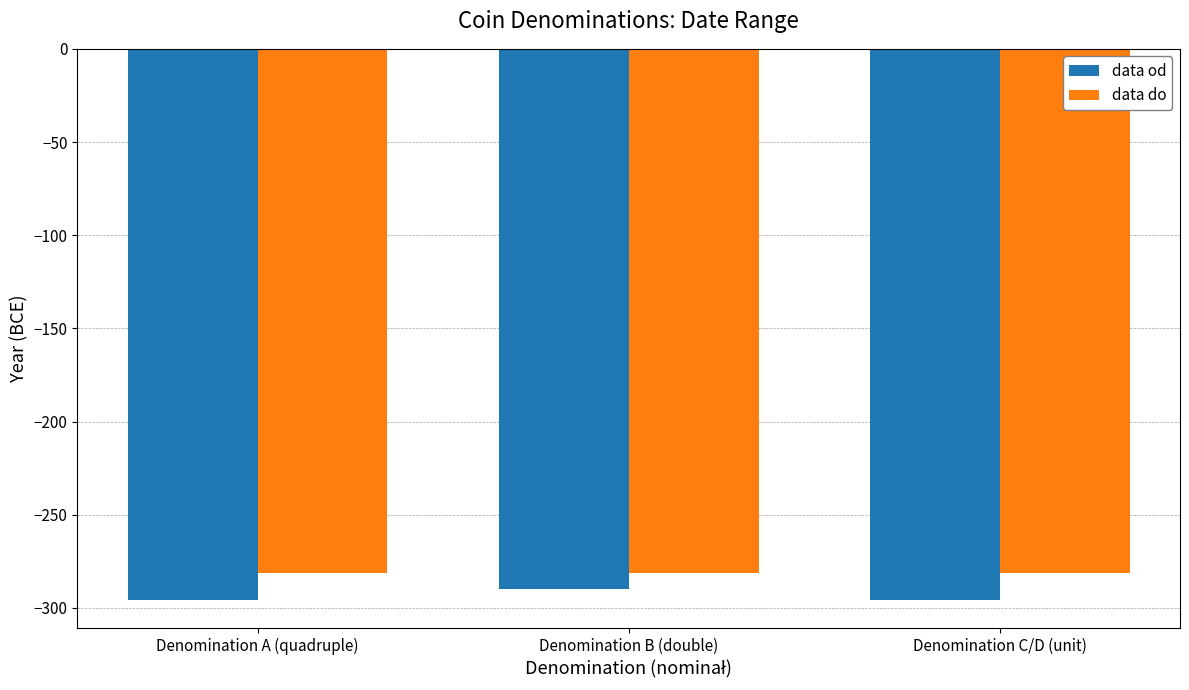

Rank the series at Denomination C/D (unit) from lowest to highest value.

data od, data do